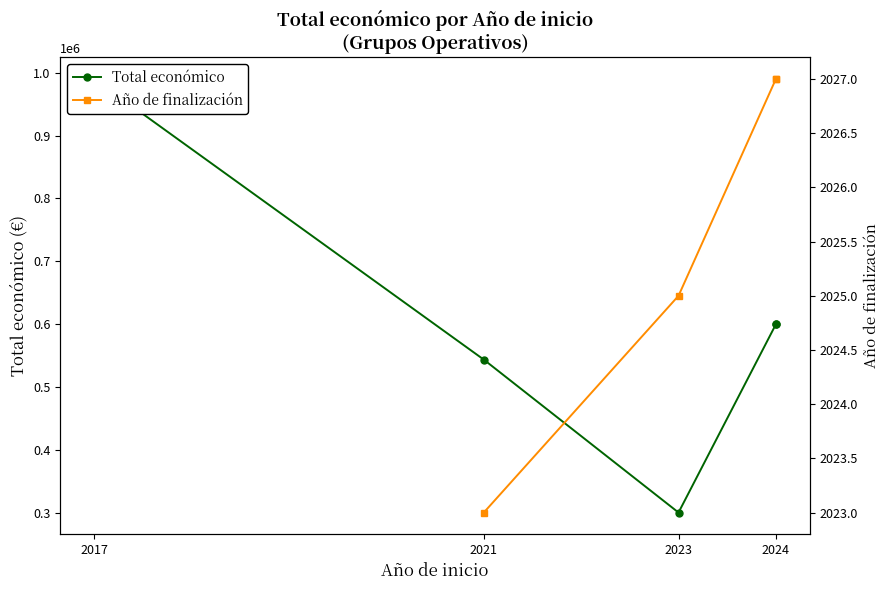

Between 2021 and 2017, which is larger?

2017